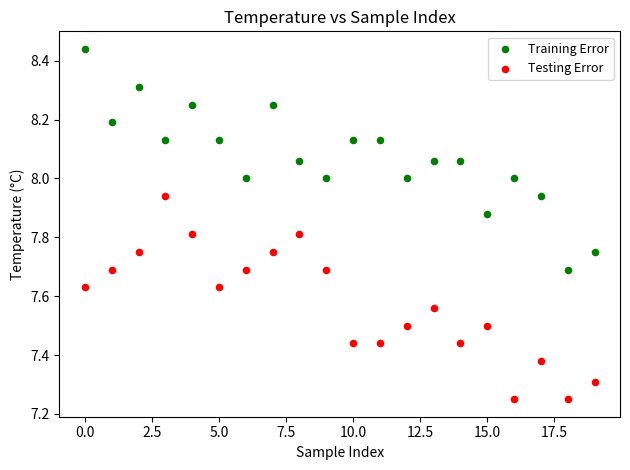

What are all the series names shown in the legend?

Training Error, Testing Error